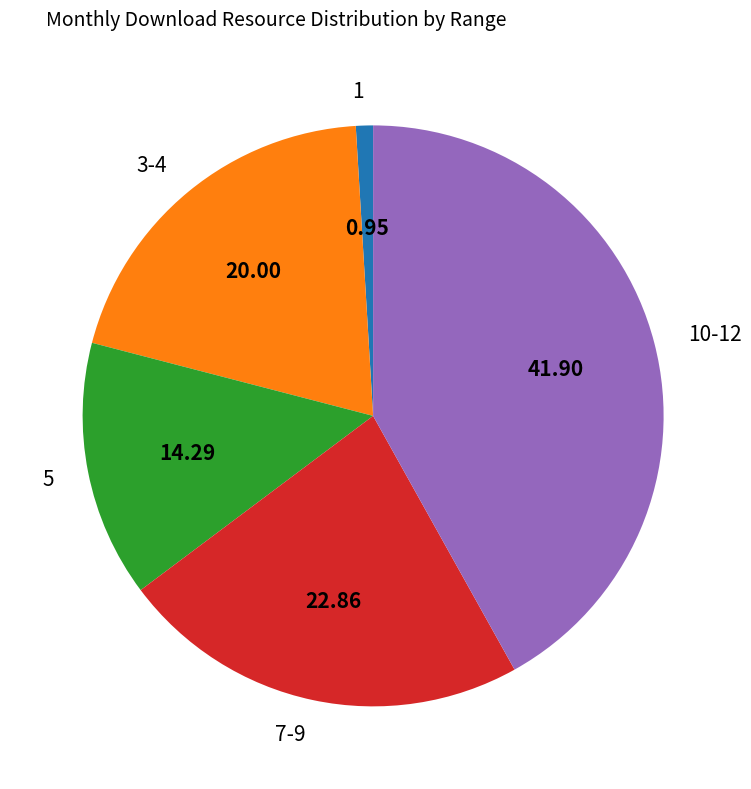

Do 10-12 and 7-9 together represent more than half of the pie?

Yes